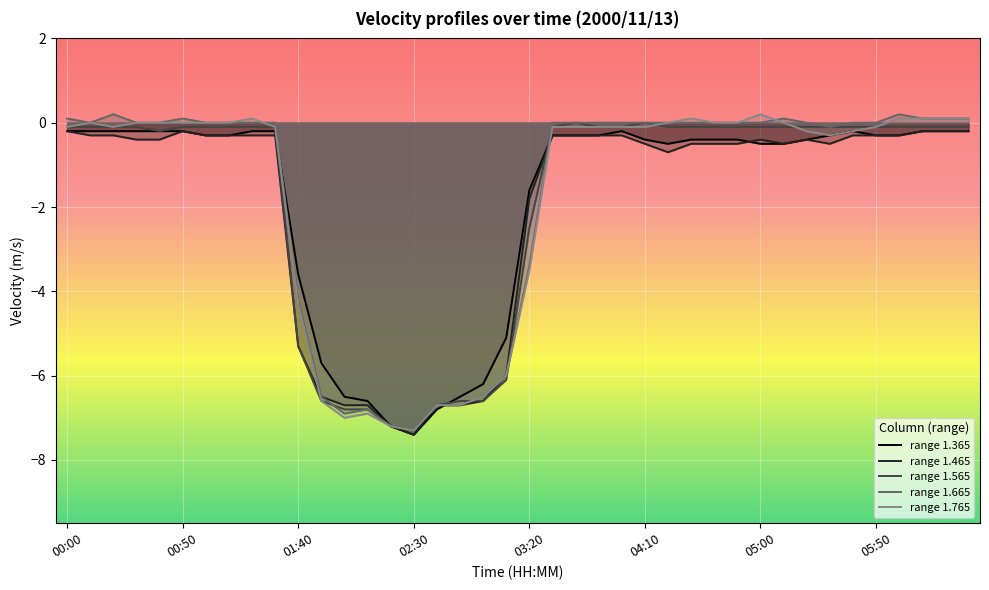

What is the value of the range 1.465 point at the 9th from the left?

-0.3